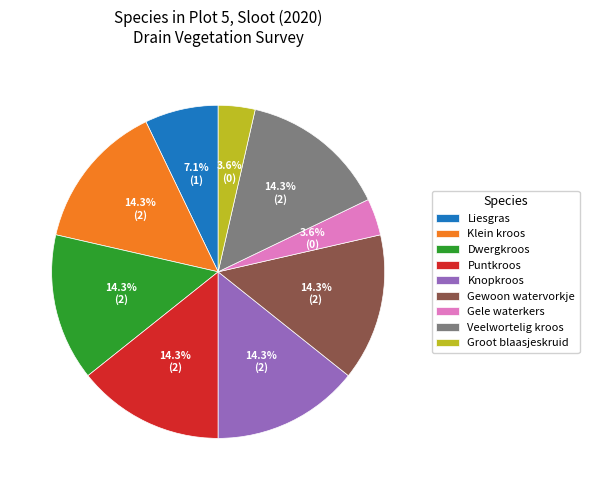

What percentage is NOT represented by Dwergkroos?

85.7%